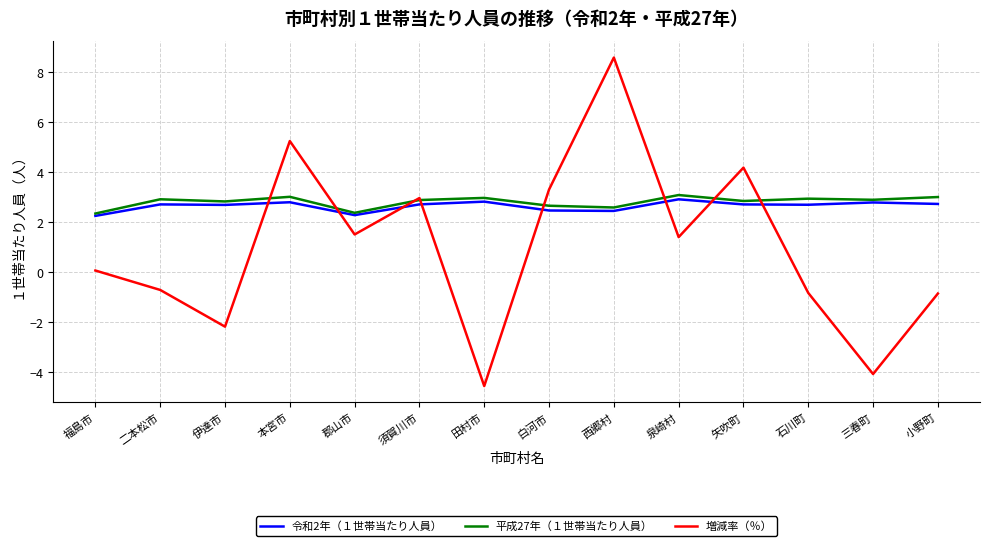

What is the total value across all series at 小野町?

4.9